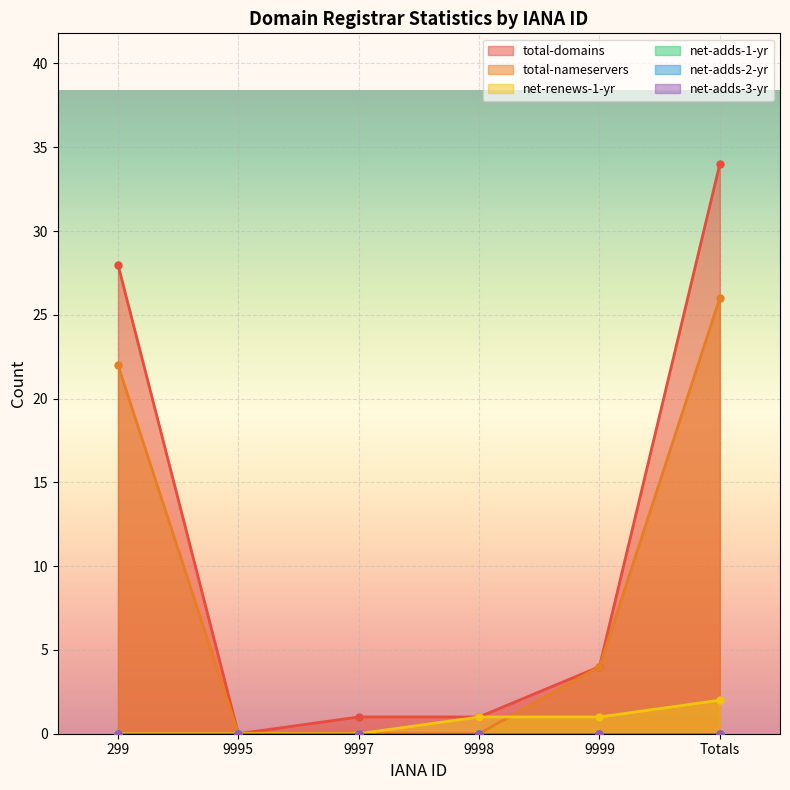

What is the value of the total-domains point at the 3rd from the left?

1